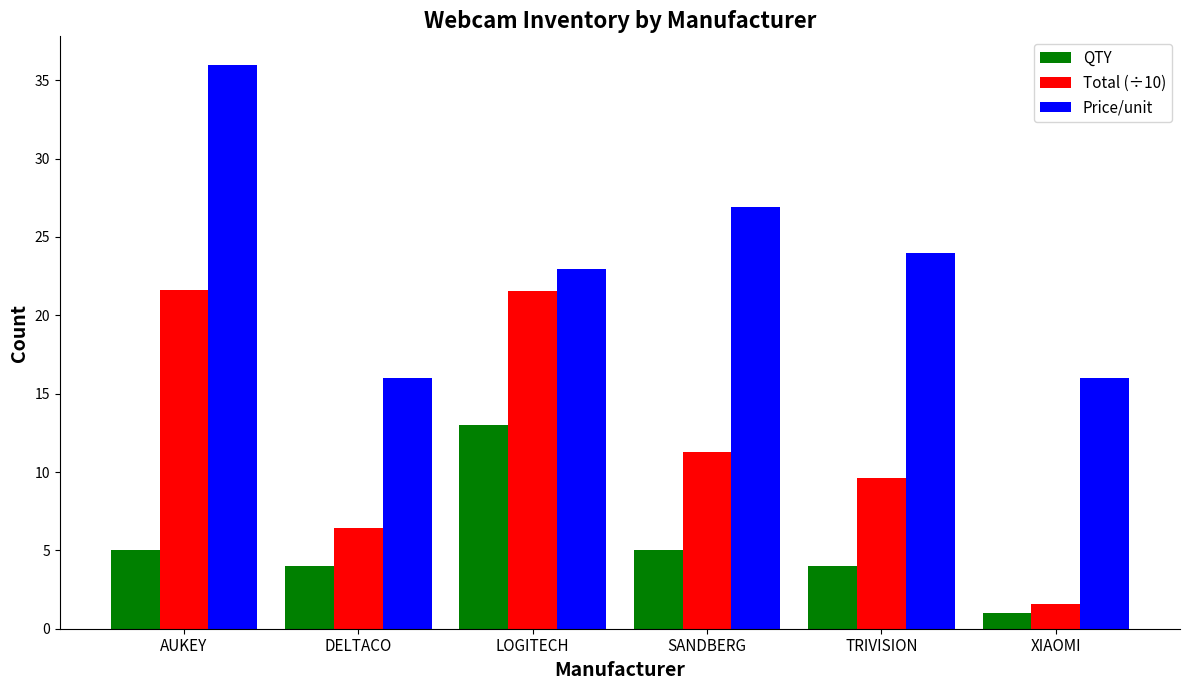

At which category is the sum across all series the highest?

AUKEY